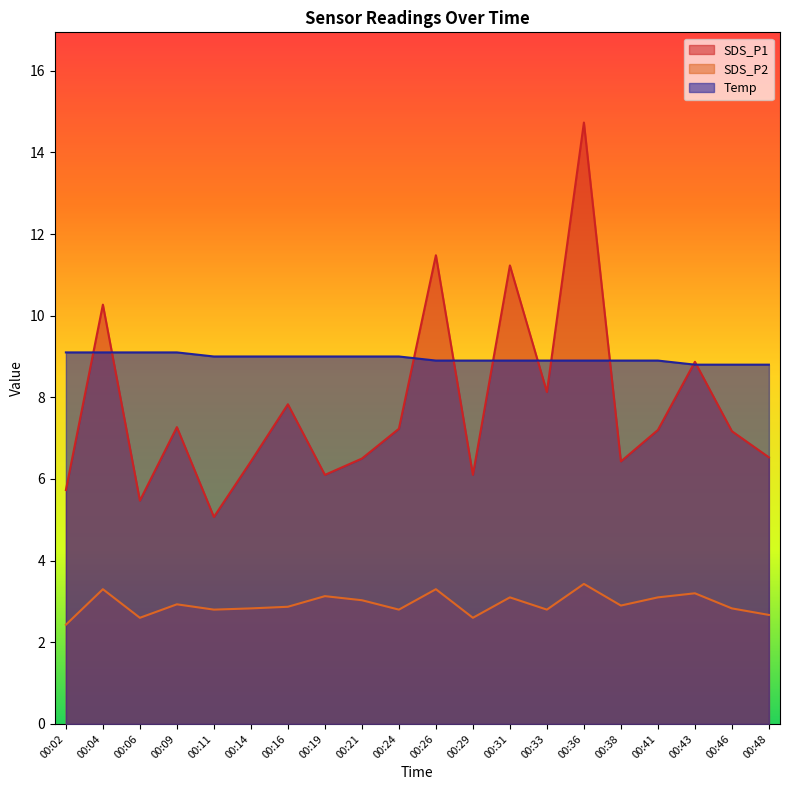

List the labels in order of SDS_P2 value, largest first.

00:36, 00:04, 00:26, 00:43, 00:19, 00:31, 00:41, 00:21, 00:09, 00:38, 00:16, 00:14, 00:46, 00:11, 00:24, 00:33, 00:48, 00:06, 00:29, 00:02